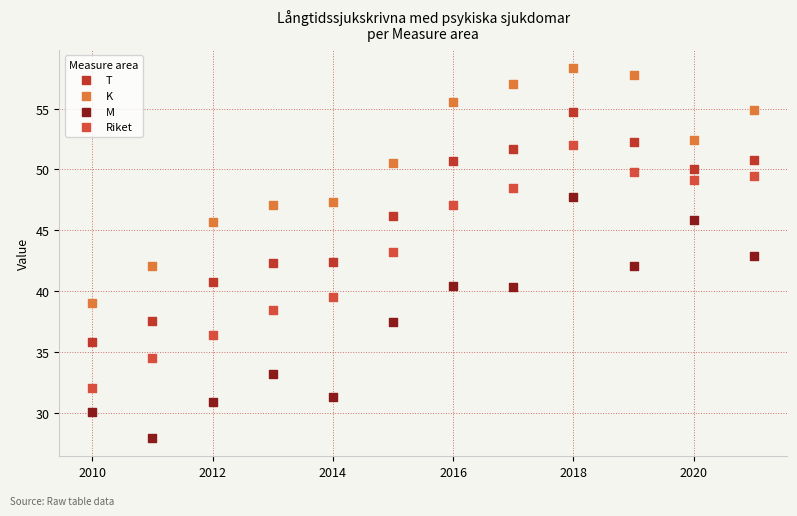

Across all data points, what is the range of Y values (max minus min)?

30.3